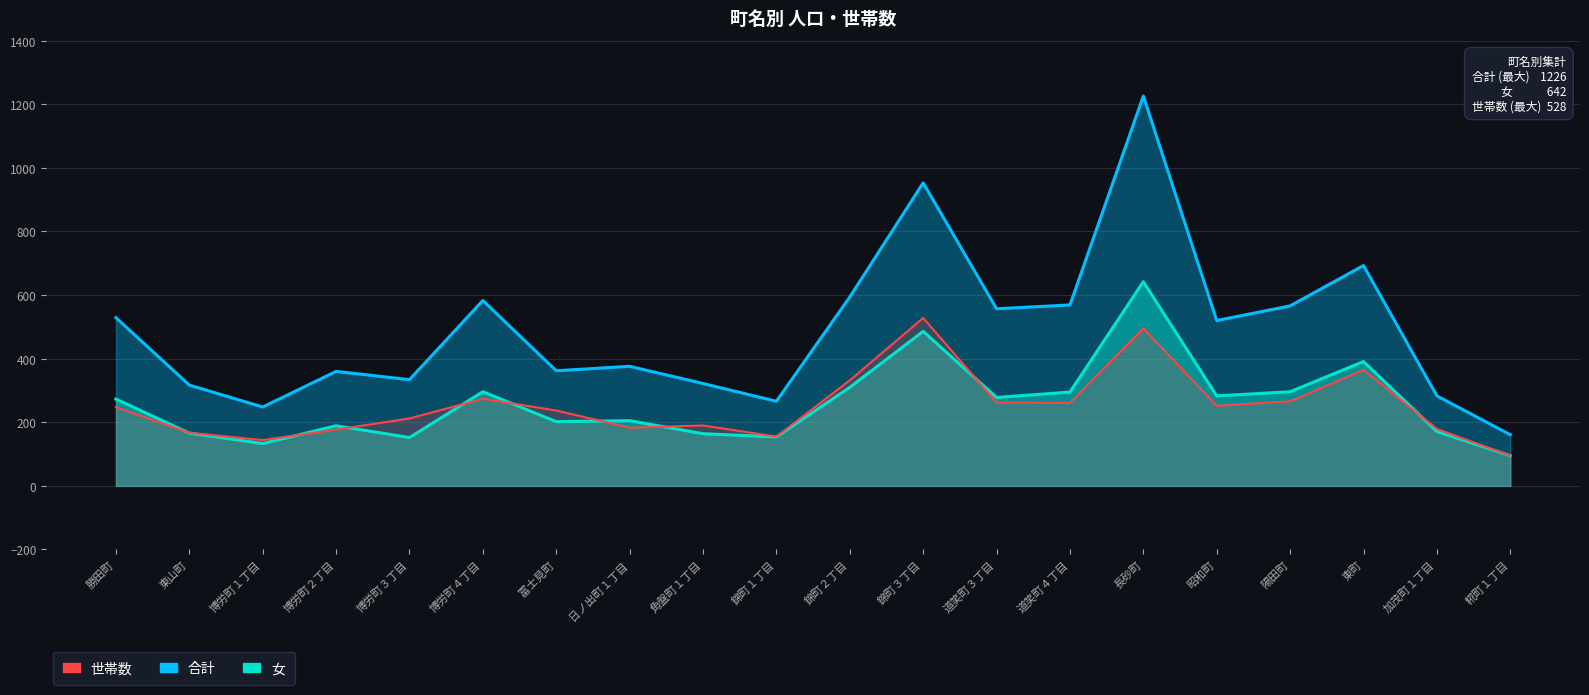

Is the value of 合計 at 錦町２丁目 greater than the value of 世帯数 at 錦町３丁目?

Yes